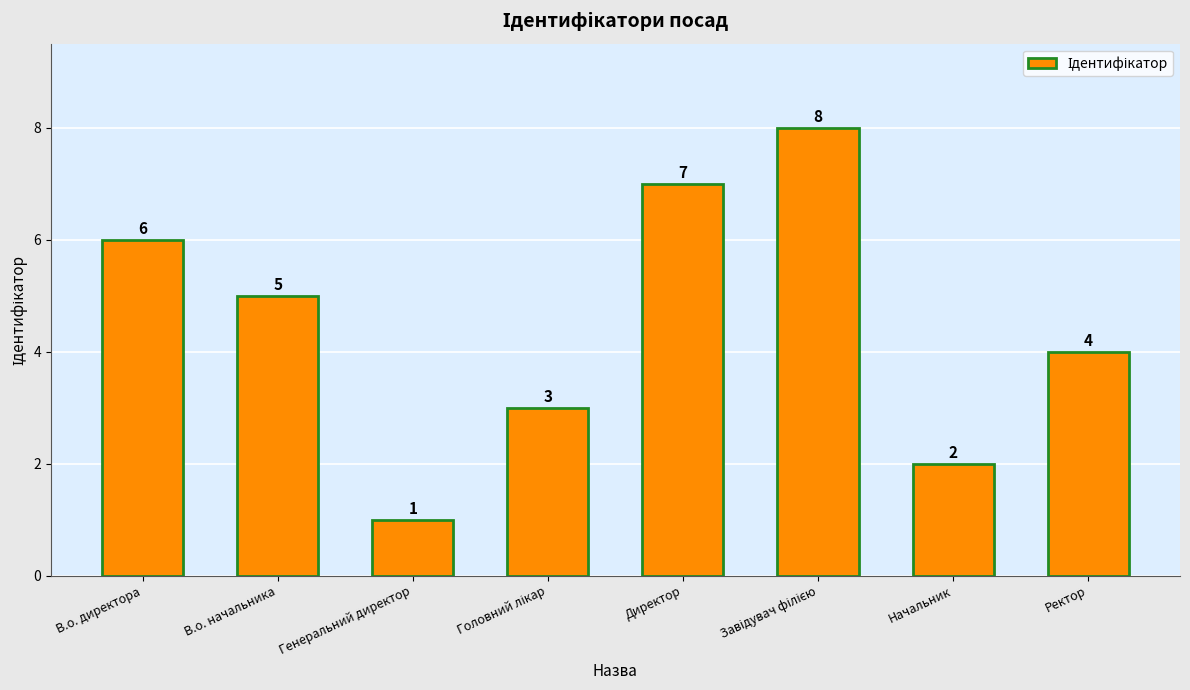

Does the chart contain stacked bars?

No